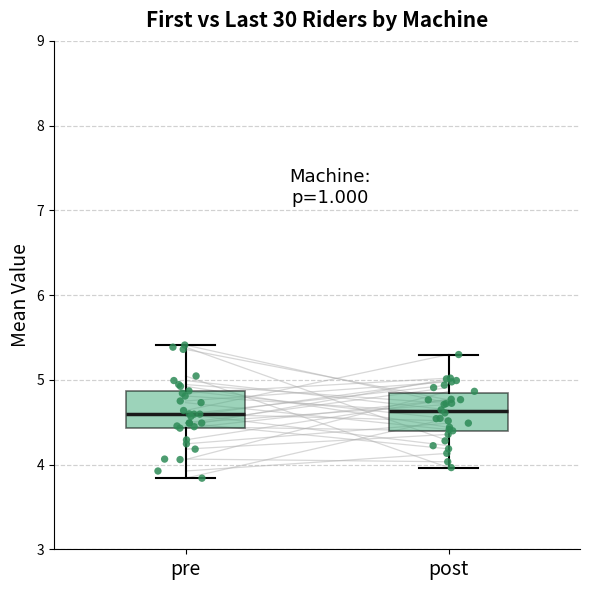

Reading left to right, transcribe this box plot: for each box, give where its median line is, the range the box spans, and where its two whiskers end, as read against the y-axis. The values are not printed on the chart, so give them approximately, as read against the axis.

pre: median 4.6, box 4.4 to 4.9, whiskers 3.8 to 5.4
post: median 4.6, box 4.4 to 4.8, whiskers 4.0 to 5.3